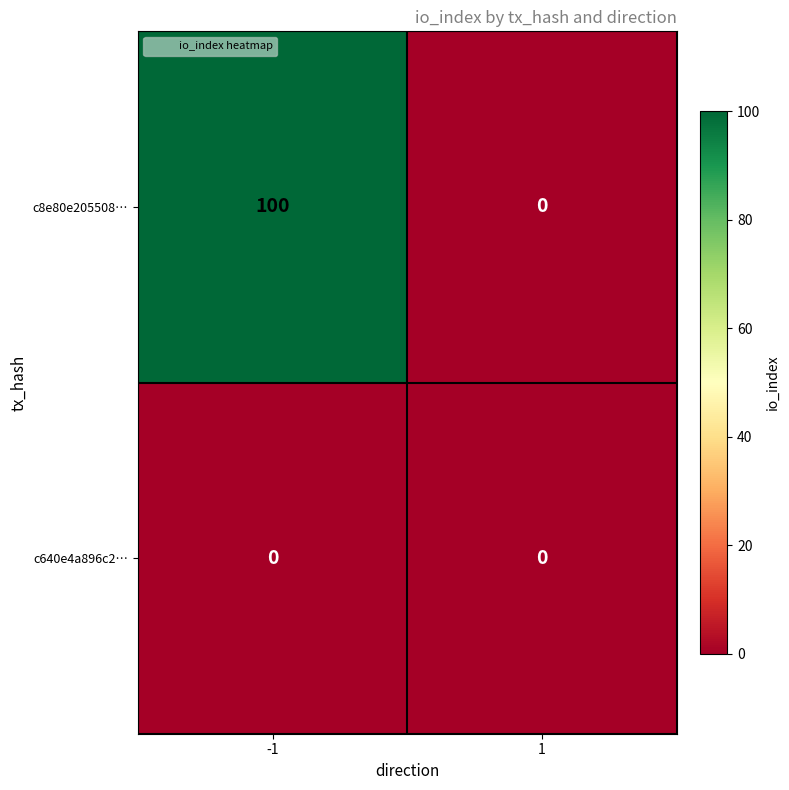

Which series has the largest total across all categories?

c8e80e205508…